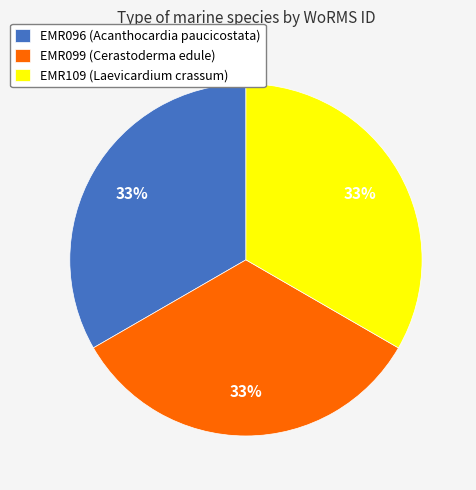

To the nearest percent, what portion does EMR109 (Laevicardium crassum) represent?

33%